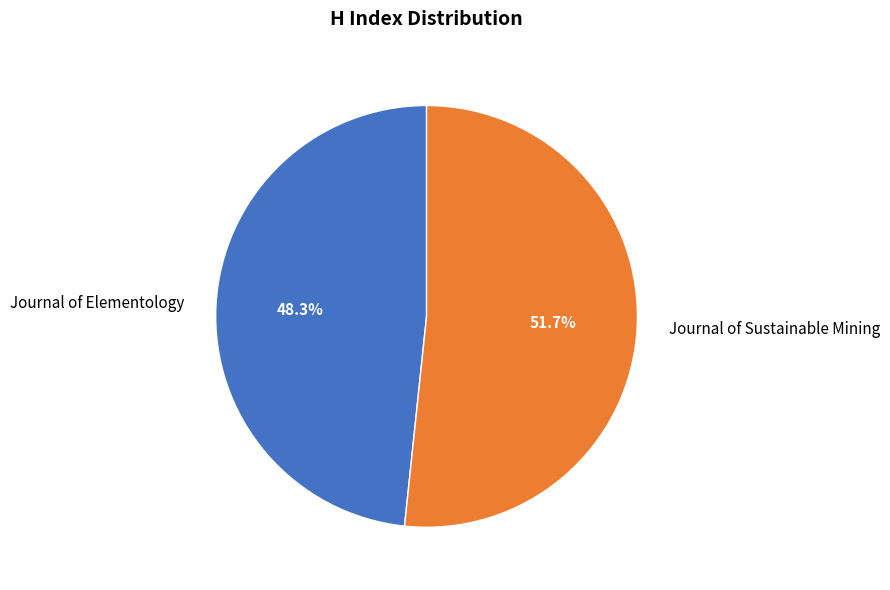

Does Journal of Sustainable Mining represent more than half of the total?

Yes